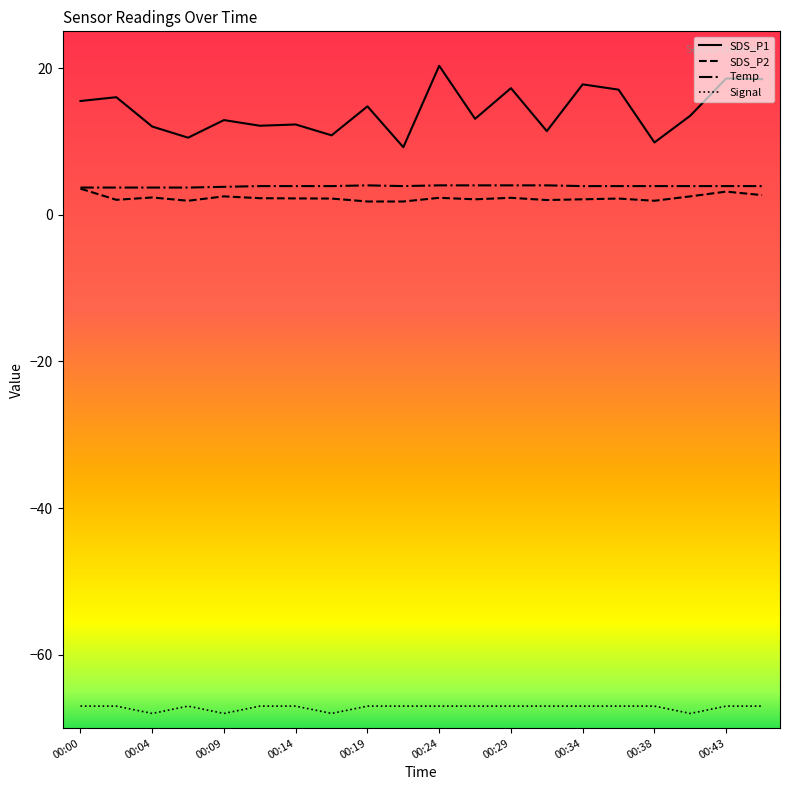

Which series has the largest range (max minus min)?

SDS_P1